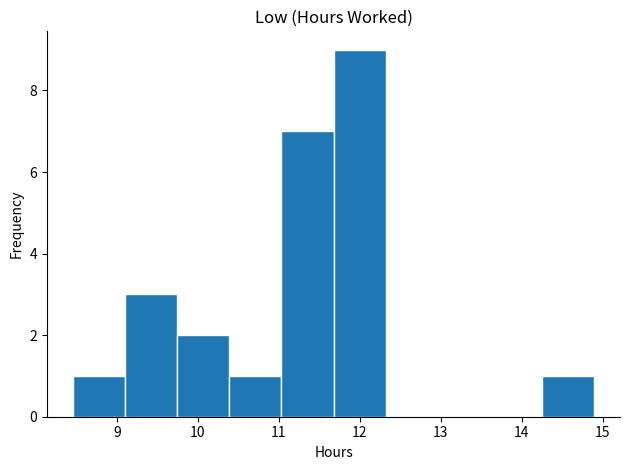

Reading left to right, list every bar in this chart as the range it spans on the x-axis followed by its height. Neither the bar edges nor the heights are printed on the chart, so give them approximately, as read against the axes.

8.5 to 9.1: 1
9.1 to 9.7: 3
9.7 to 10.4: 2
10.4 to 11.0: 1
11.0 to 11.7: 7
11.7 to 12.3: 9
12.3 to 13.0: 0
13.0 to 13.6: 0
13.6 to 14.2: 0
14.2 to 14.9: 1